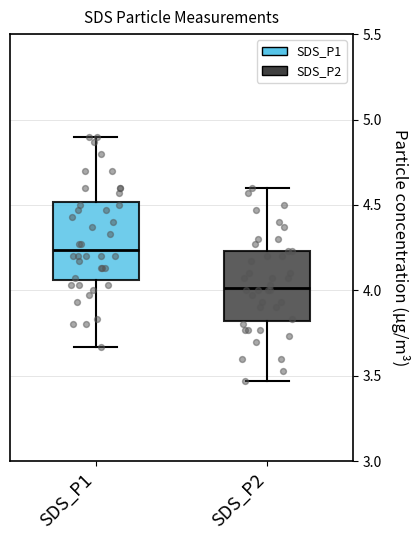

Reading left to right, transcribe this box plot: for each box, give where its median line is, the range the box spans, and where its two whiskers end, as read against the y-axis. The values are not printed on the chart, so give them approximately, as read against the axis.

SDS_P1: median 4.25, box 4.05 to 4.50, whiskers 3.65 to 4.90
SDS_P2: median 4.00, box 3.80 to 4.25, whiskers 3.45 to 4.60